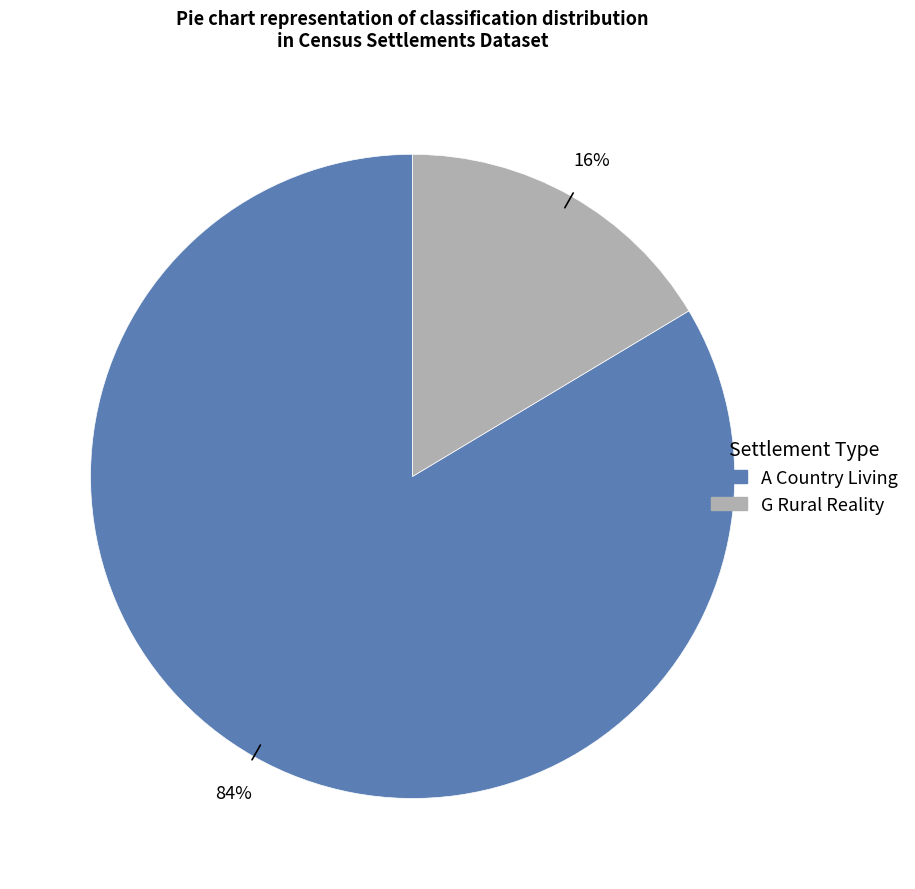

Which has a higher value, G Rural Reality or A Country Living?

A Country Living